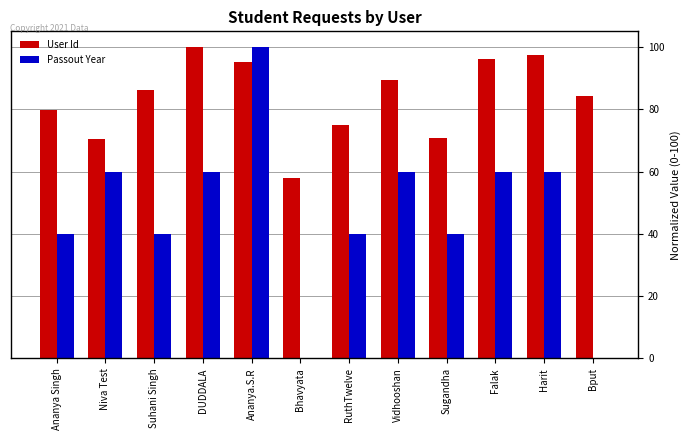

Are the bars grouped side by side (vs. stacked)?

Yes